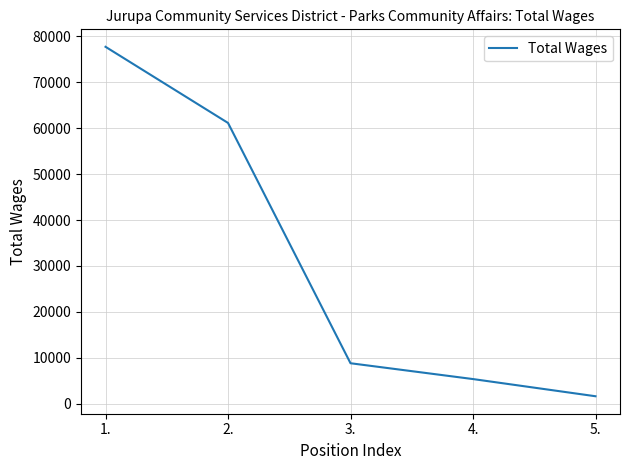

What is the difference between the values at 1. and 2.?

16558